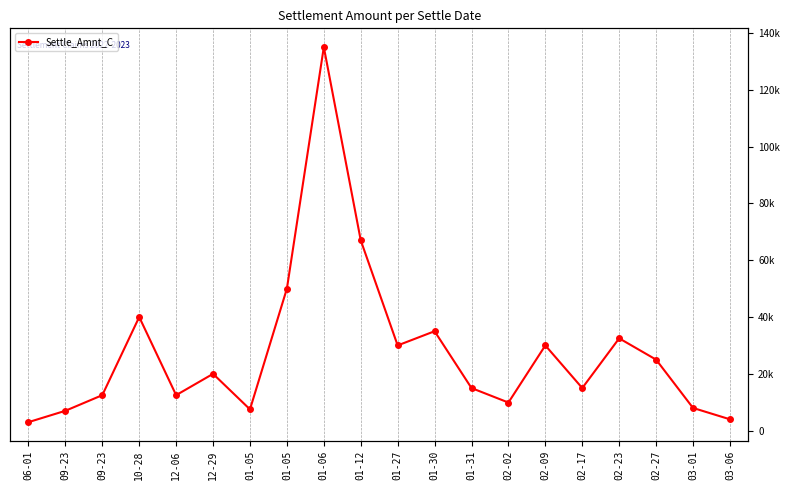

Where is the data nearest to the value 69000?

01-12